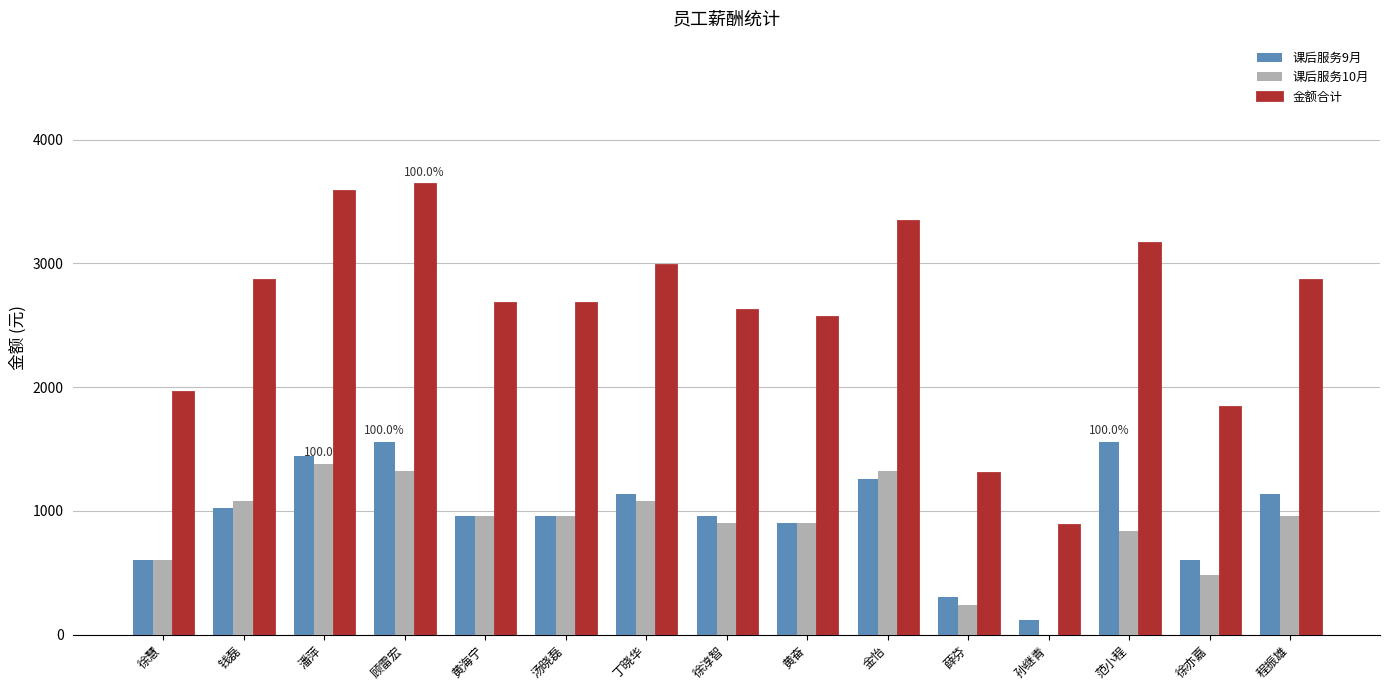

What is the maximum value shown in the chart?

3643